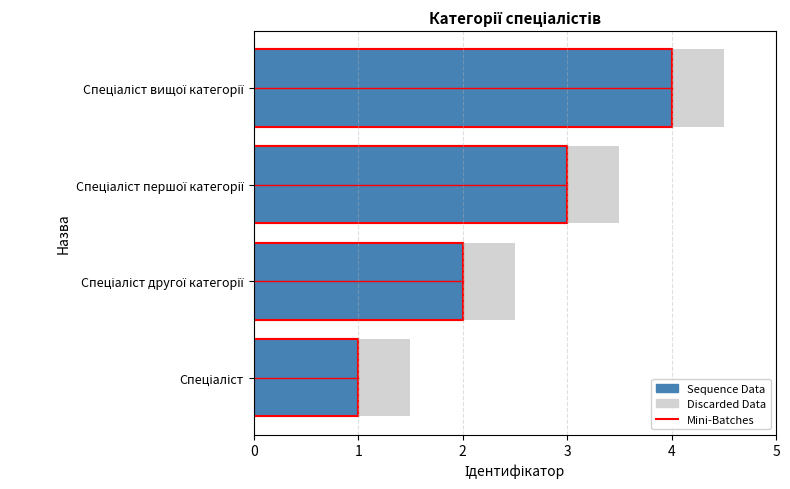

Between Спеціаліст першої категорії and Спеціаліст вищої категорії, which is larger?

Спеціаліст вищої категорії